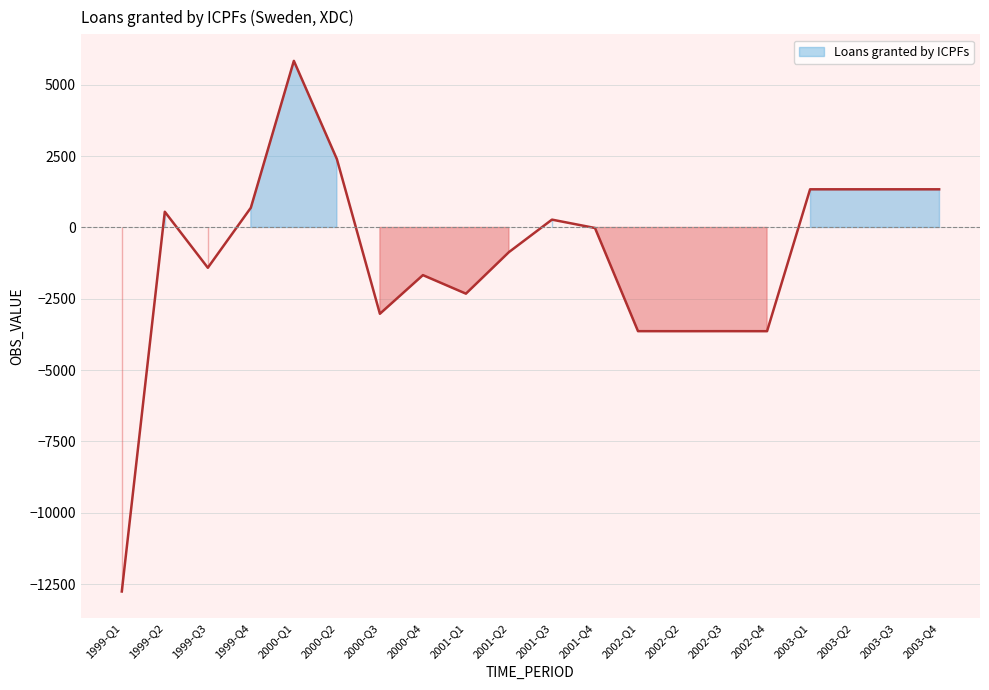

The chart shows a value of -1671 at 2000-Q4. True or false?

True